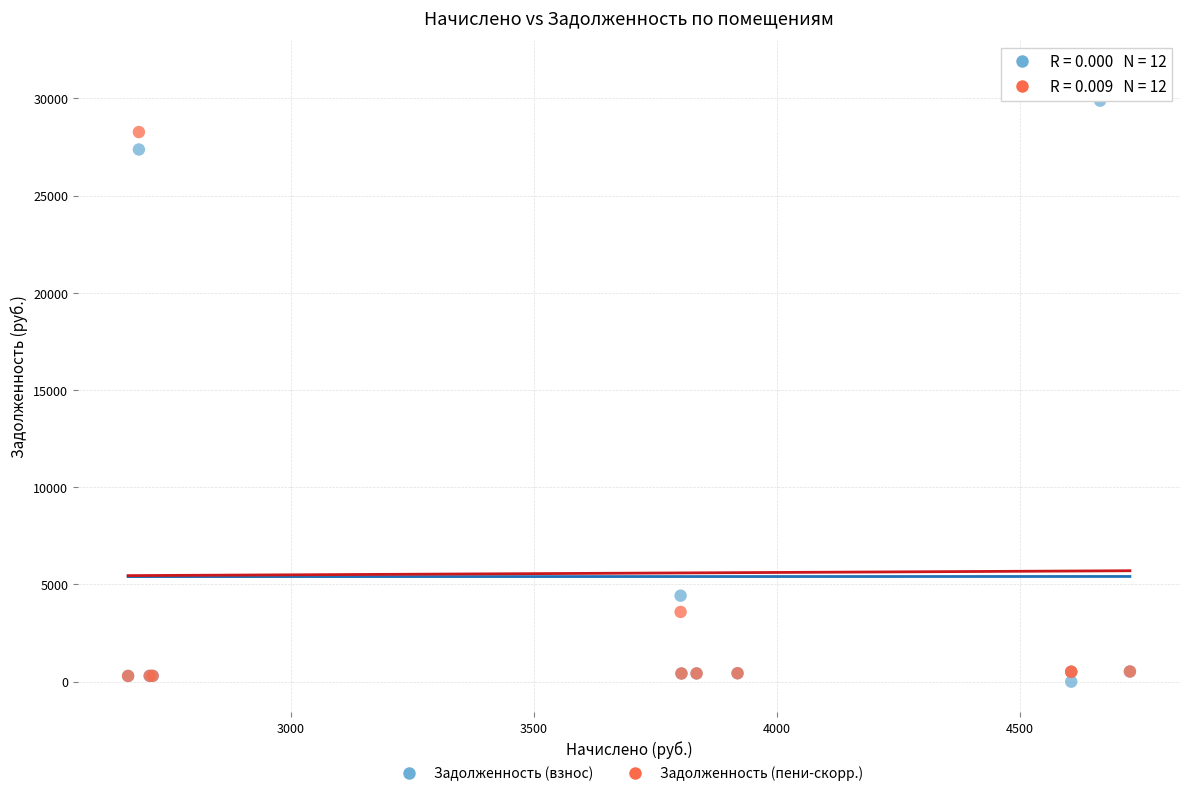

Which series contains the highest Y value?

Задолженность (пени-скорр.)